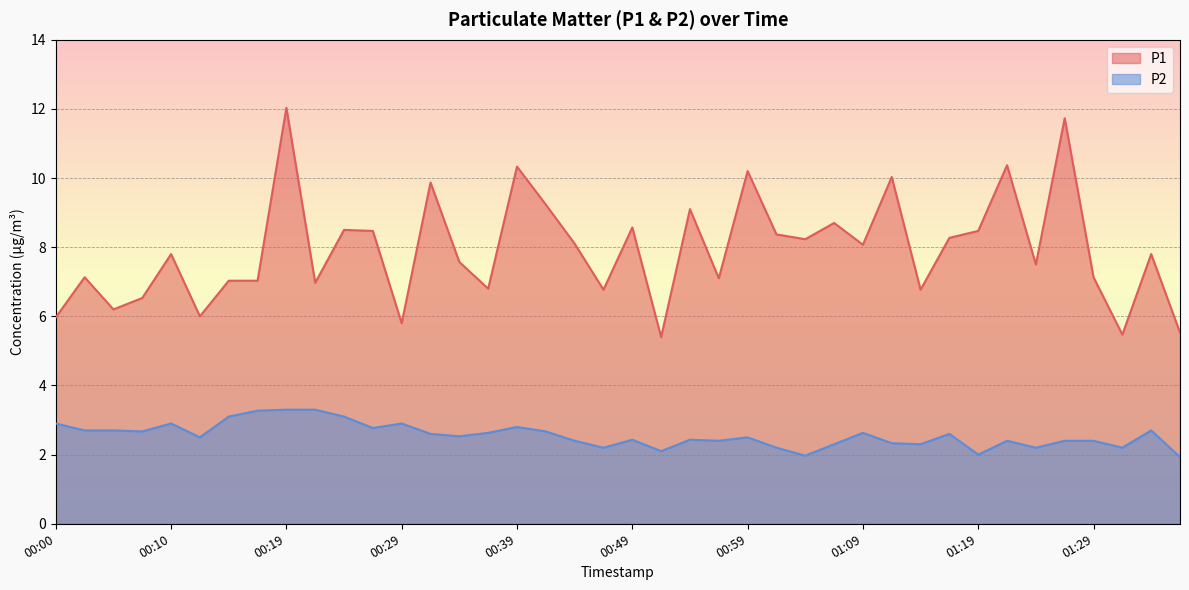

Which series has the widest spread of values?

P1